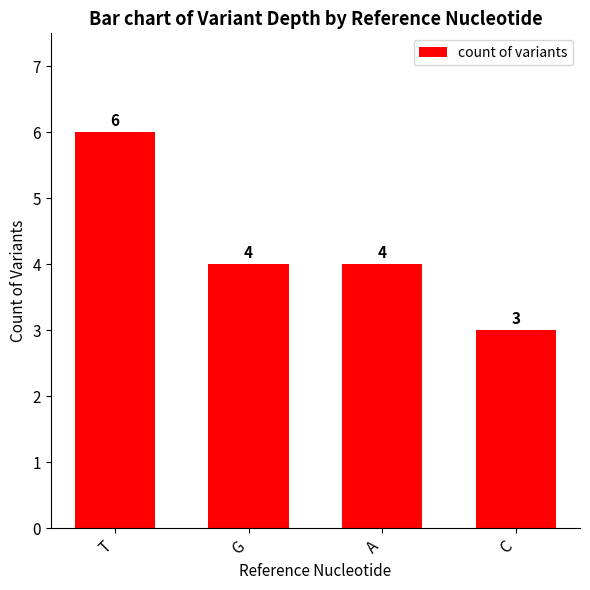

At which label does the data first exceed 4?

T